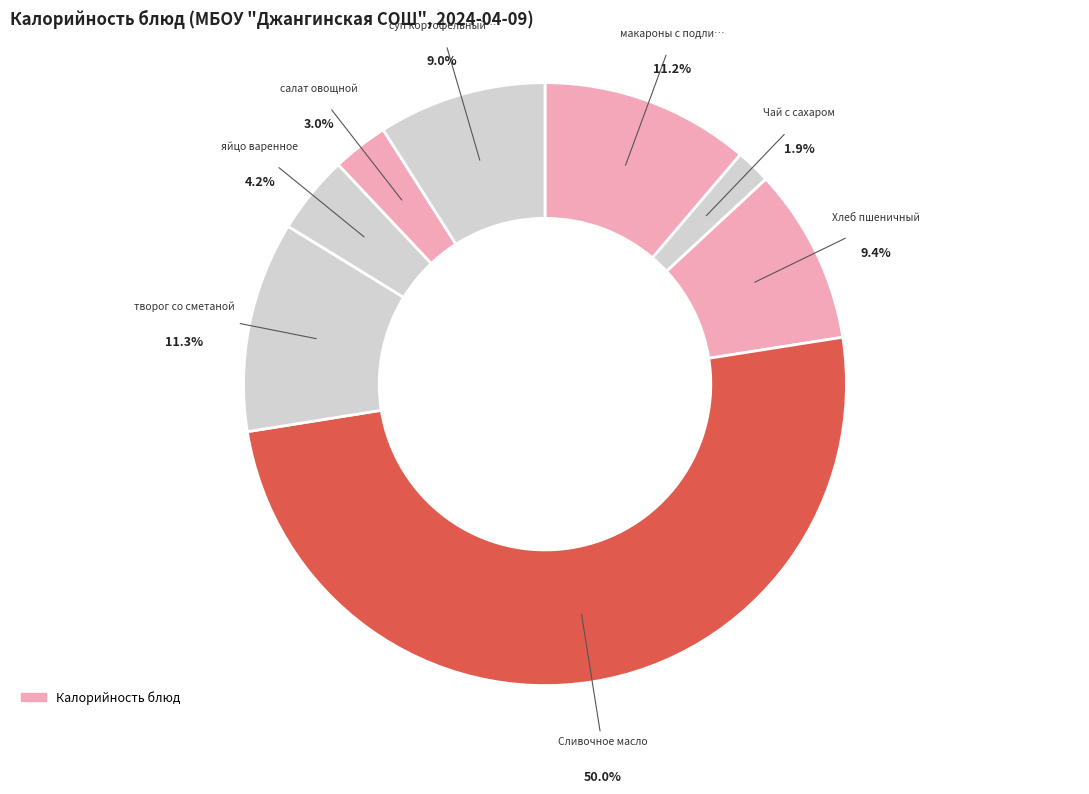

True or false: Чай с сахаром accounts for 2% of the total.

True